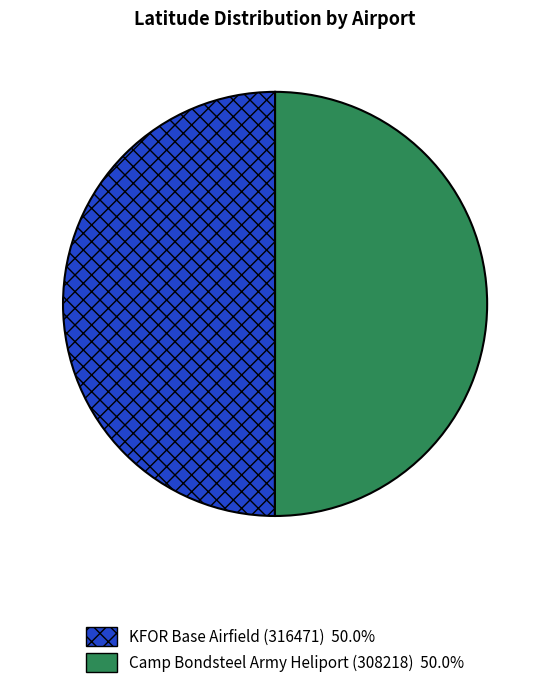

Combined, do Camp Bondsteel Army Heliport (308218) and KFOR Base Airfield (316471) account for over 50%?

Yes